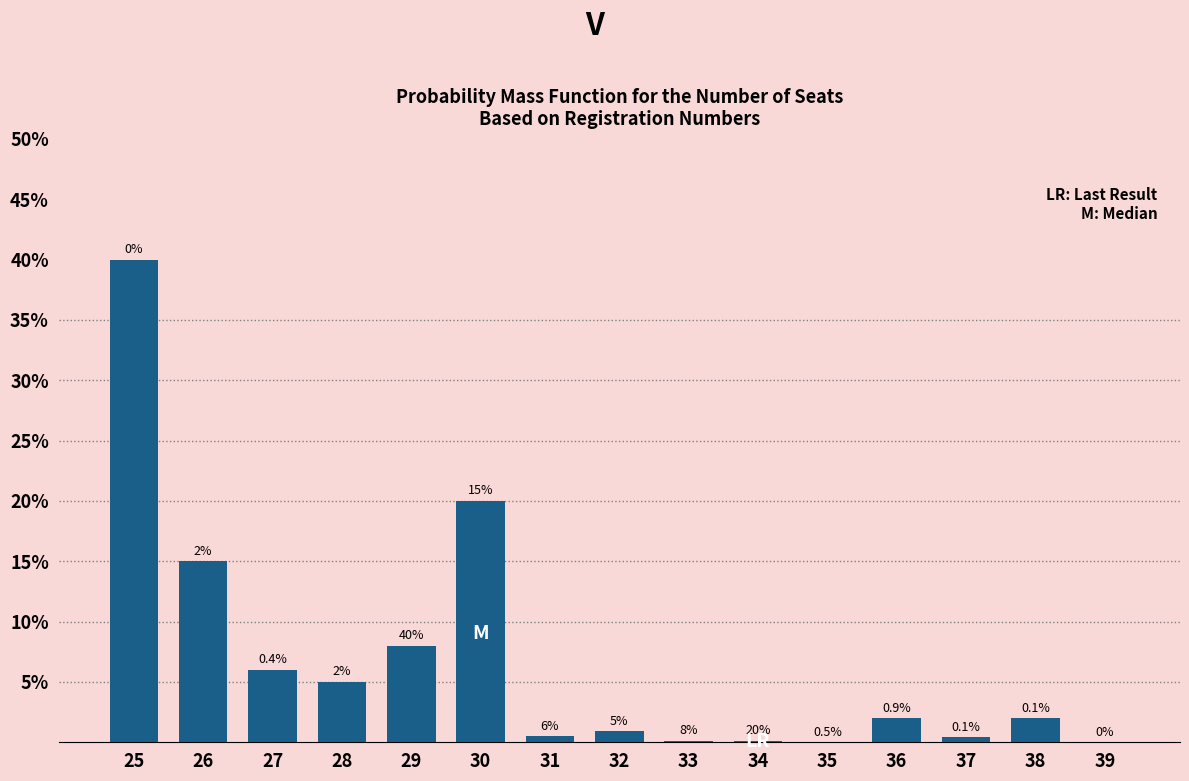

Reading left to right, transcribe all the data shown in this chart.

25=40.0	26=15.0	27=6.0	28=5.0	29=8.0	30=20.0	31=0.5	32=0.9	33=0.1	34=0.1	35=0.0	36=2.0	37=0.4	38=2.0	39=0.0